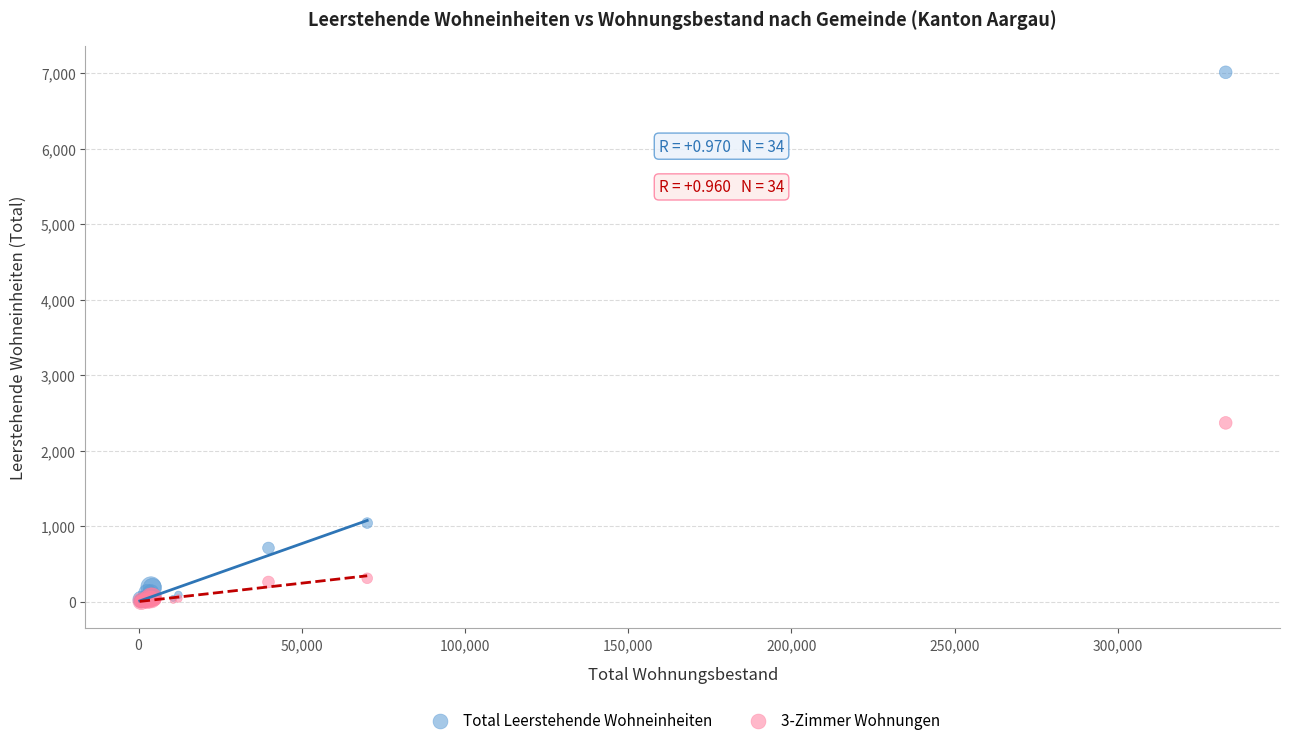

Across all series, what Y value is closest to 3504?

2368